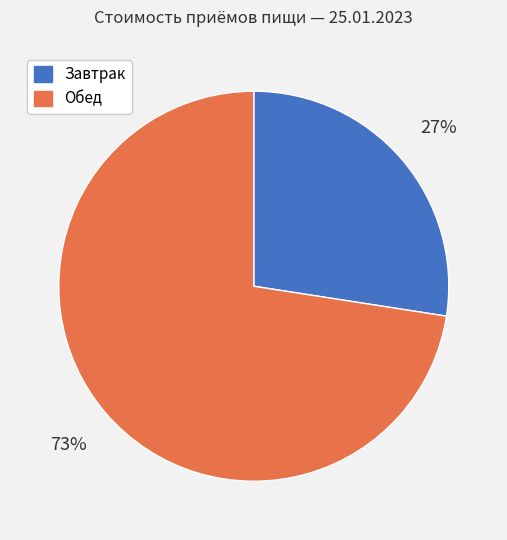

Which slice is the smallest?

Завтрак